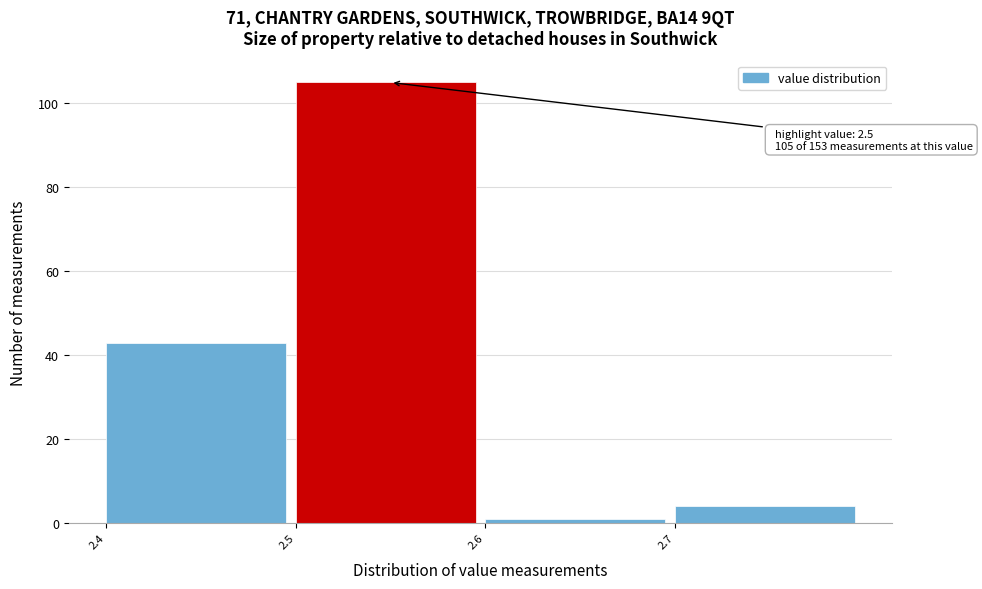

Reading right to left, extract all data points from this chart.

4	1	105	43